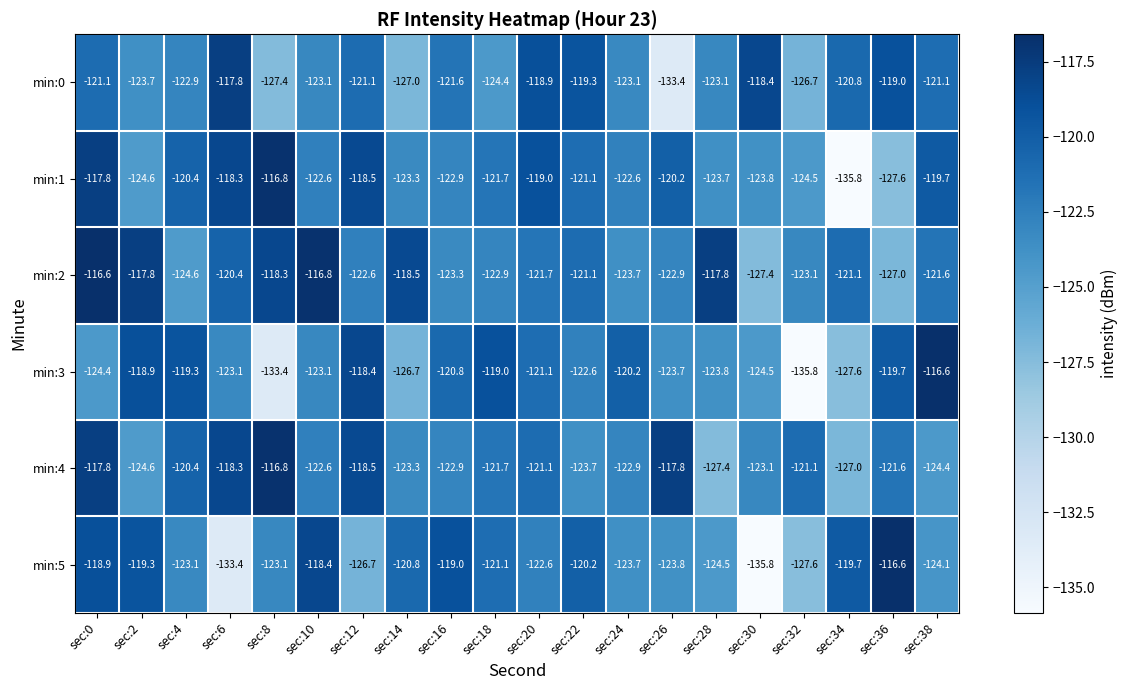

Is it true that min:5 equals -118.4 at sec:10?

True